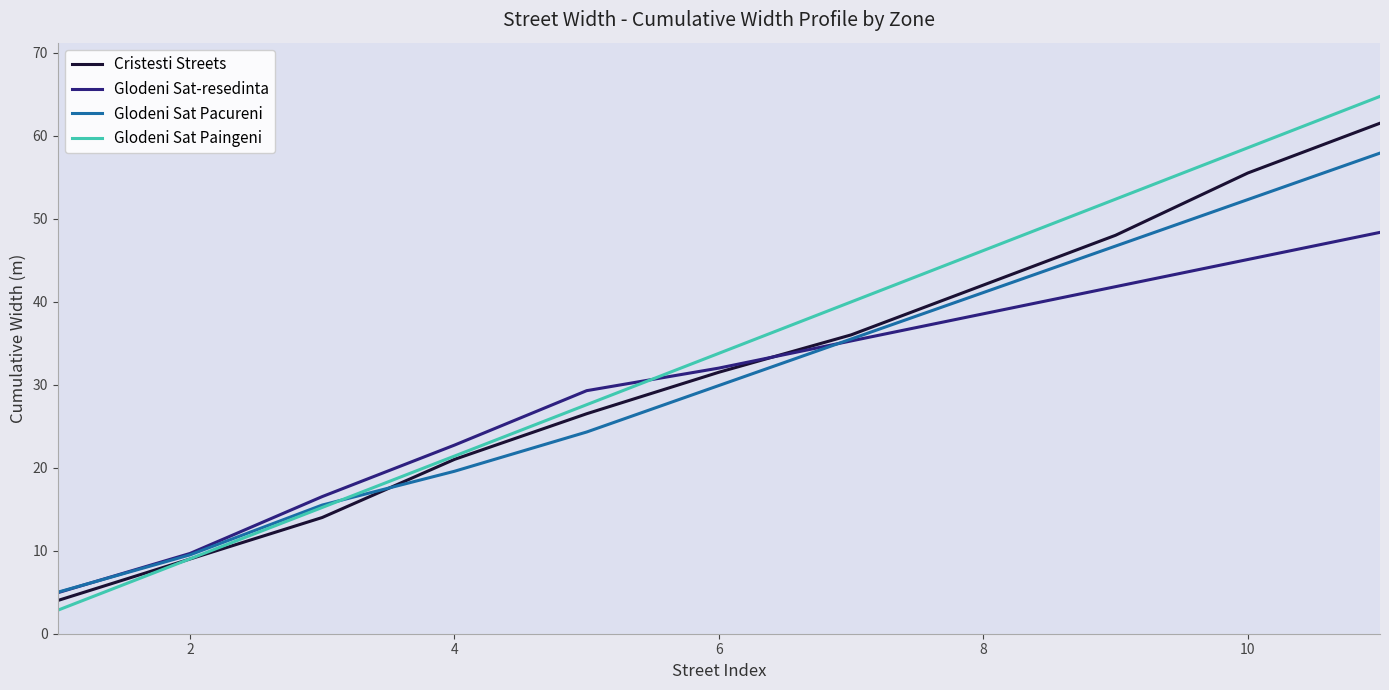

True or false: Glodeni Sat Pacureni has more than 2 interior local peaks.

False